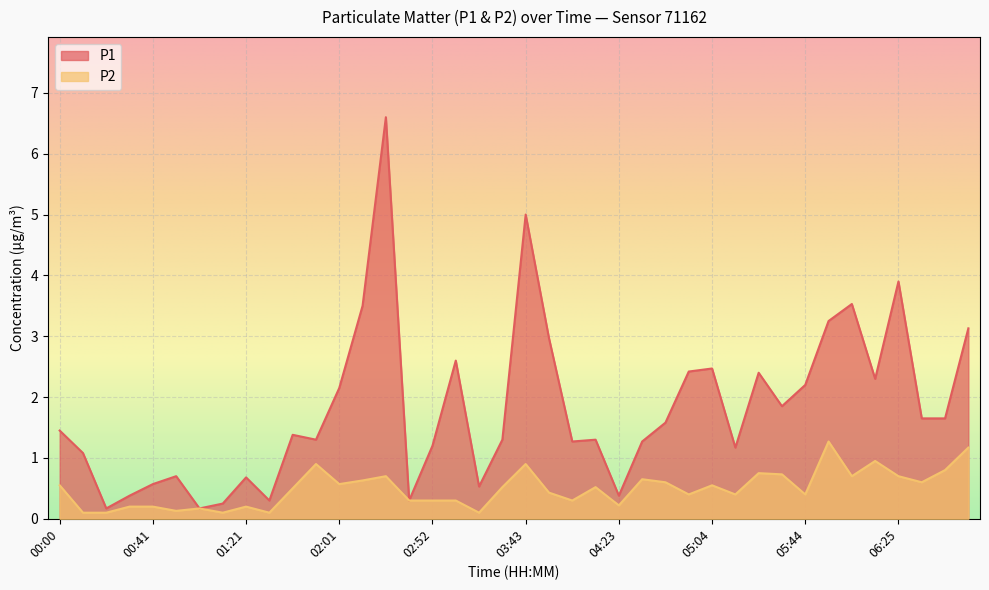

True or false: P1 has a value of 1.4 at 00:00.

True